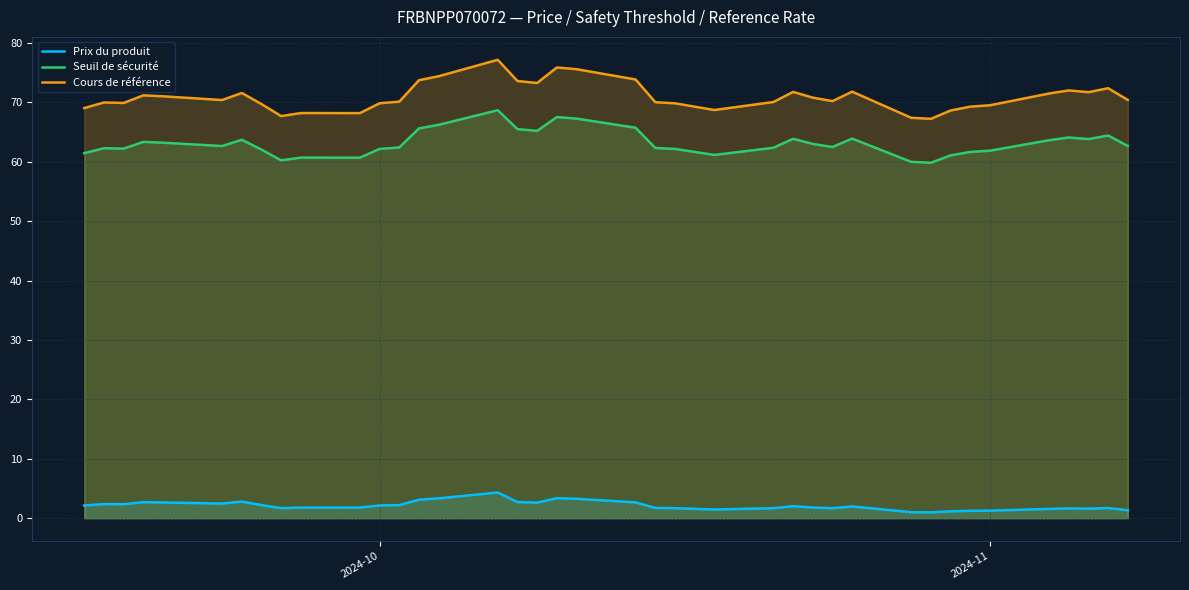

What is the average value of the Cours de référence series?

70.9